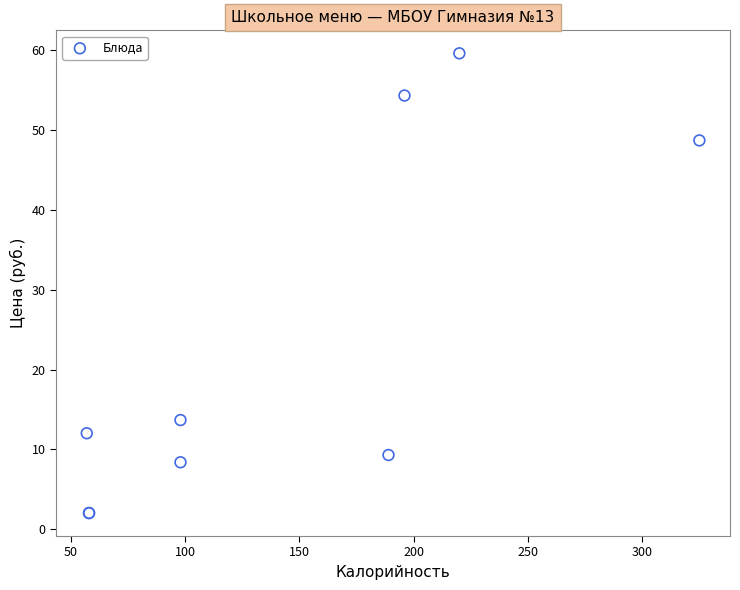

What Y value in the scatter plot is closest to 30?

13.7